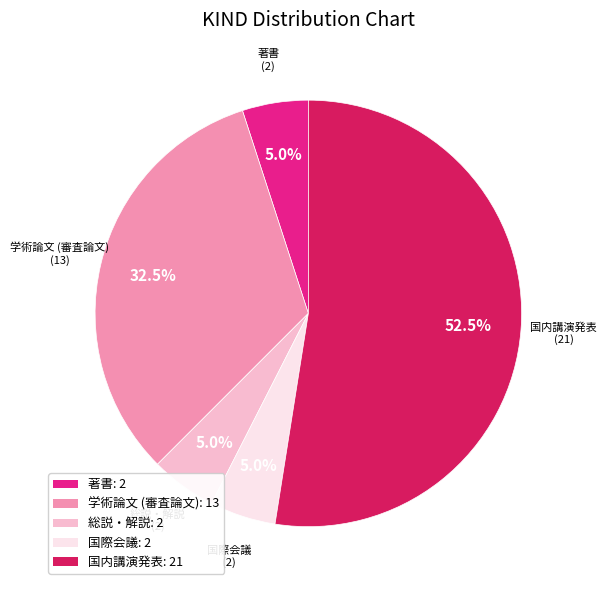

Count the number of slices in the pie.

5